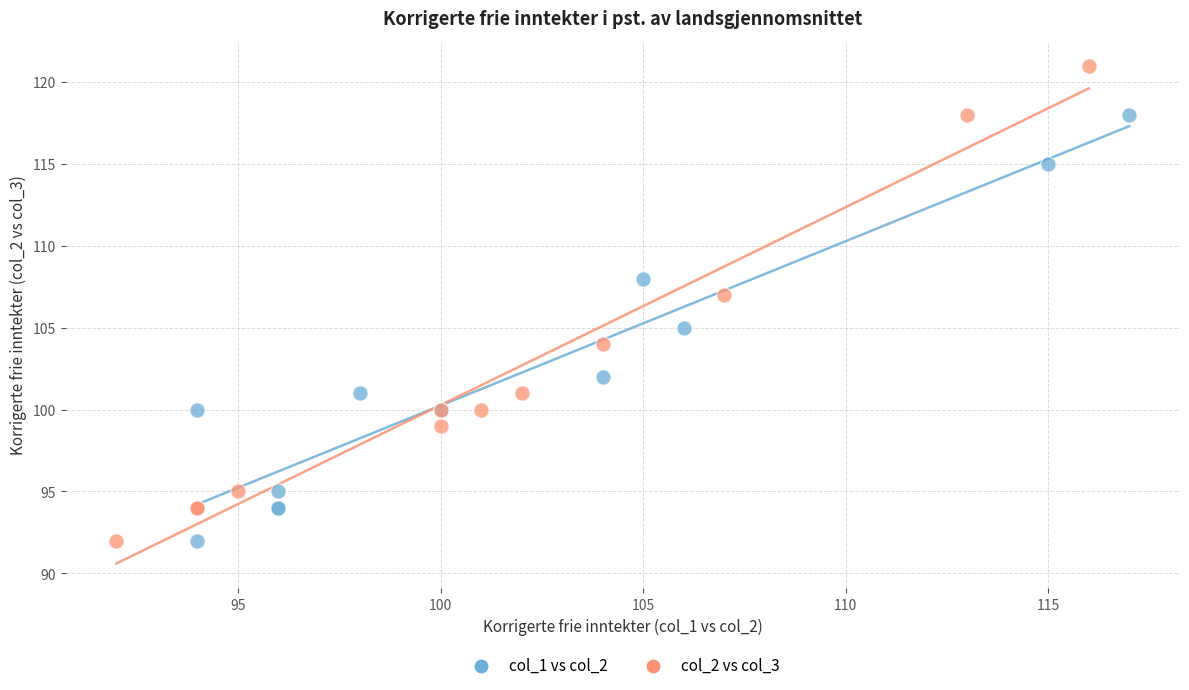

Which series has the widest spread of Y values?

col_2 vs col_3